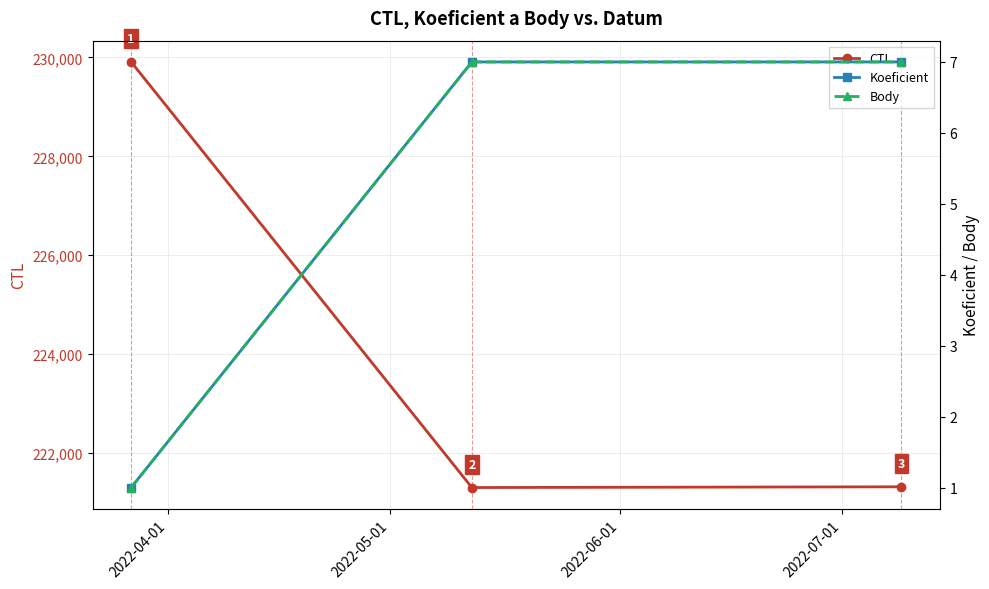

Which series has the largest total across all categories?

CTL